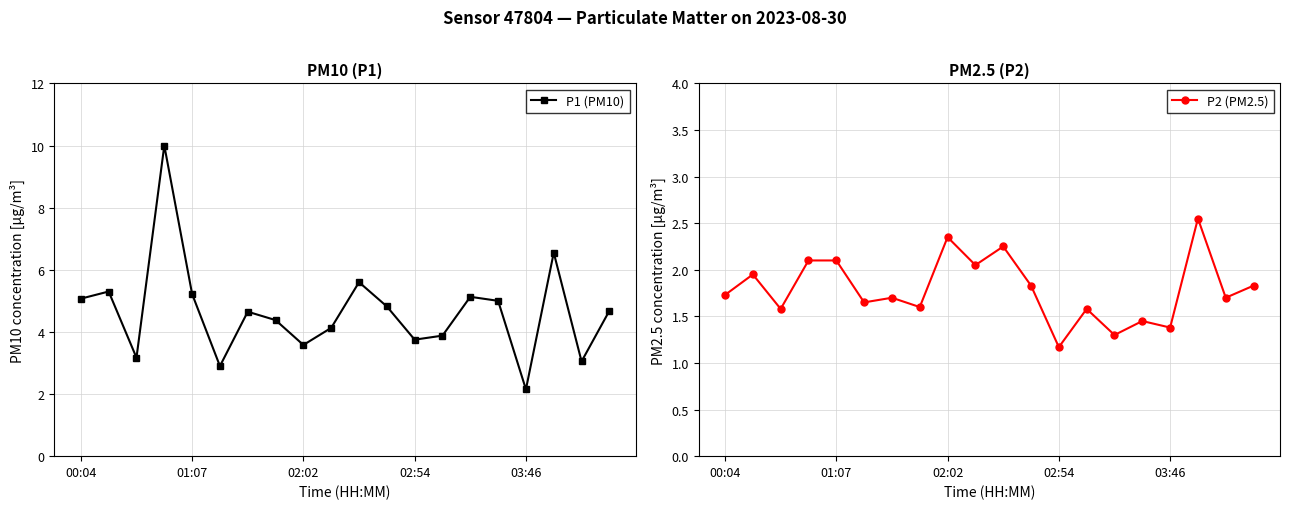

The P2 (PM2.5) series shows 1.4 at 03:46. True or false?

True